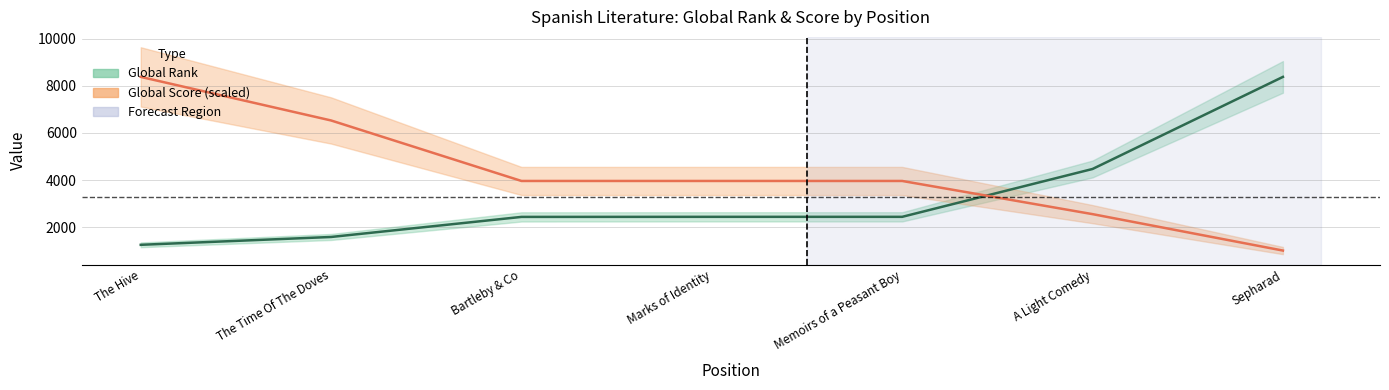

What is the difference between the highest and lowest values at The Hive?

7112.0